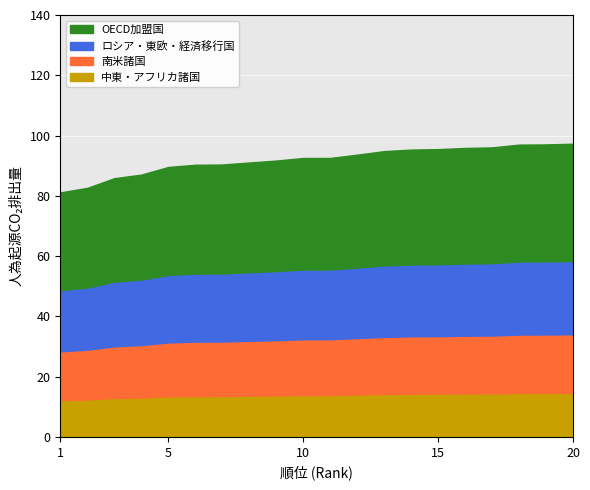

Does the chart display data point markers on the line(s)?

No